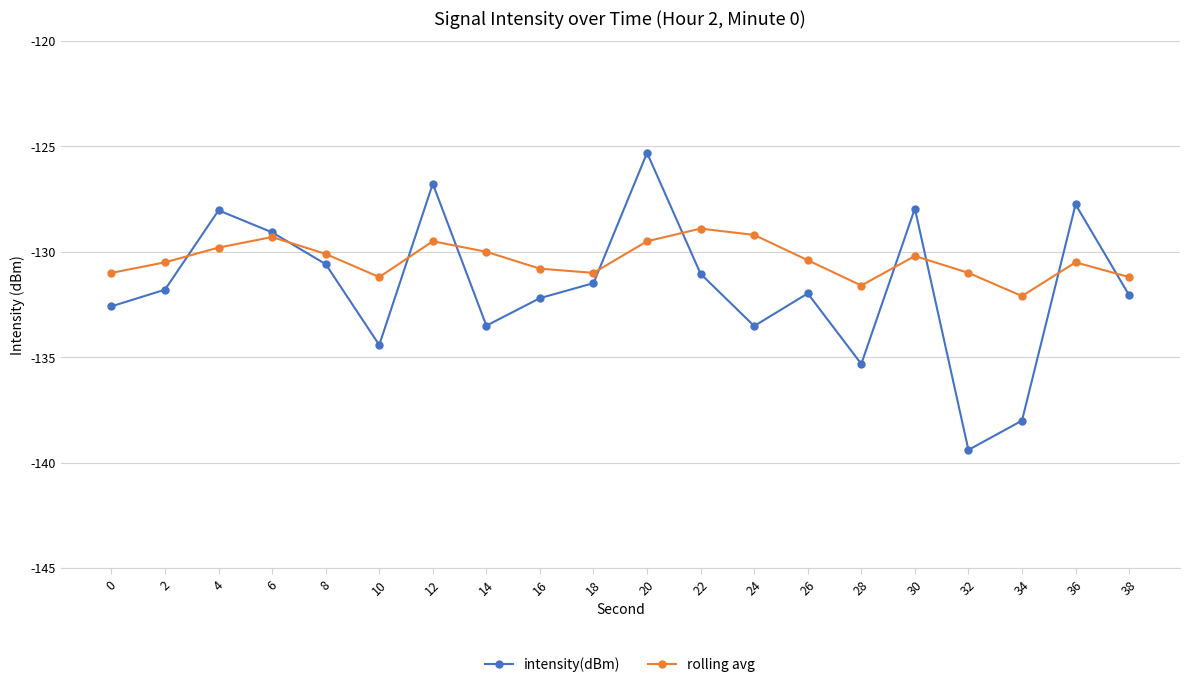

Which series has the widest spread of values?

intensity(dBm)